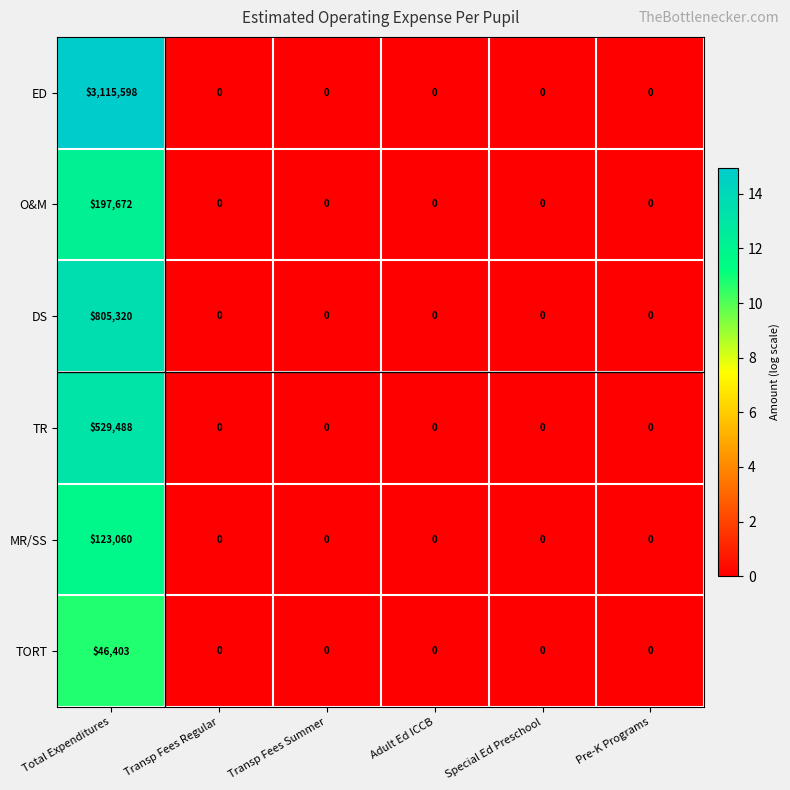

At which label does MR/SS reach its peak?

Total Expenditures